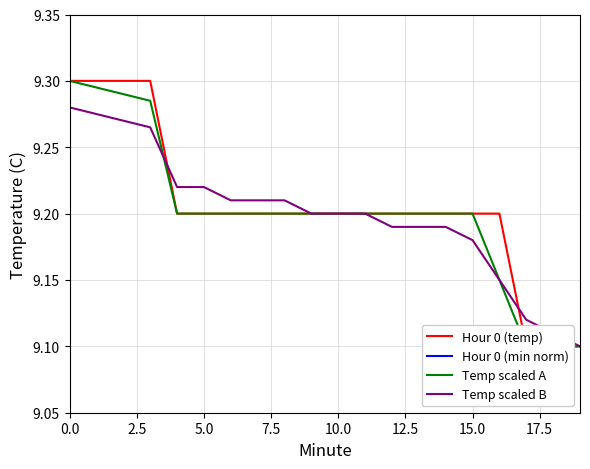

Which category has the lowest value in the Hour 0 (temp) series?

17